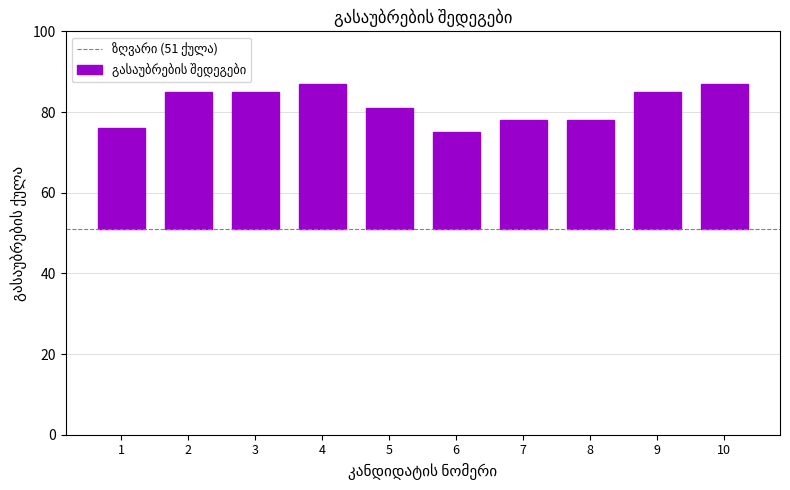

What is the difference between the second highest and second lowest values?

11